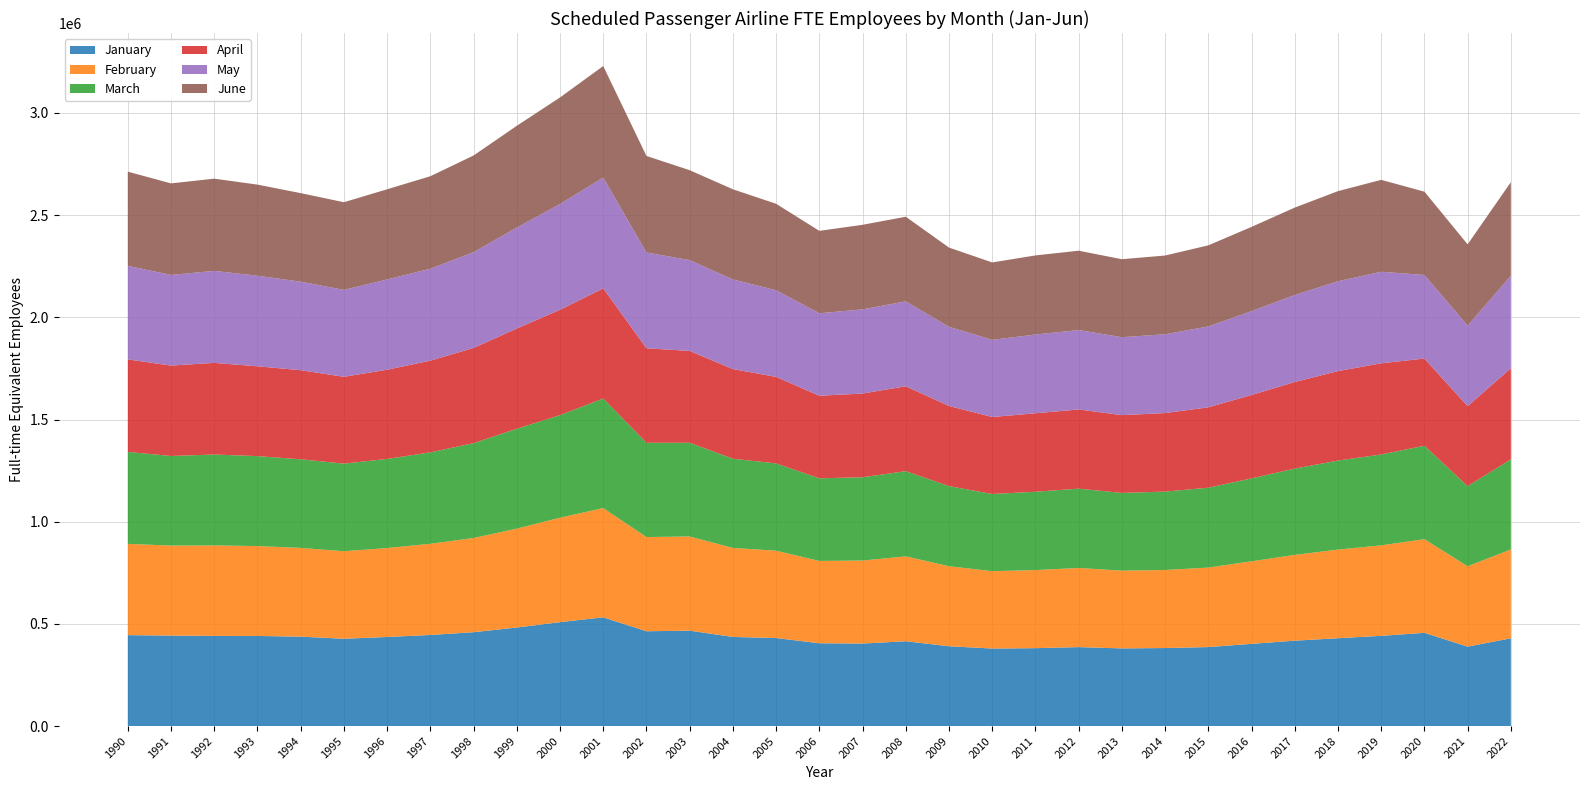

Reading left to right, transcribe all the data shown in this chart.

January: 444942	442631	441092	440974	437497	427201	435941	445713	459275	482248	508479	532065	463974	466881	436125	430780	405214	403730	415071	390584	379322	381189	386359	380042	381819	386528	402270	417833	429842	441520	456243	388779	429368
February: 446649	440552	442854	439838	434257	428280	435178	446123	461096	483826	511047	534614	460963	460852	435493	427358	402836	406207	415394	391605	378555	382109	387236	380414	381985	388976	403917	419762	433696	442778	458229	393115	434913
March: 449953	438503	444758	440145	433680	428601	436153	447469	463887	488942	501920	536348	461395	458598	436690	427093	404374	407523	416914	392053	377807	383311	388113	380540	383575	390817	405983	422278	435710	444708	457260	392250	440836
April: 452719	442299	448494	439506	435904	425008	436458	448788	465979	490407	515640	538842	462525	449288	438581	423461	403935	409689	415389	392112	376663	384008	387646	380487	384265	393439	407763	423747	437745	446132	426689	391054	446014
May: 457763	443601	450184	443295	433210	425260	441722	449869	468667	493798	517481	542084	468541	444410	438833	423723	403667	411922	415492	387442	377515	385302	388462	381372	385619	395621	410338	425656	439711	447945	409016	394368	452286
June: 460876	447943	451298	445770	433354	429036	441252	452606	473148	498091	521439	545910	472404	440028	441025	423304	403250	413736	414155	387677	378859	387113	388291	381672	385243	396973	412333	427818	440929	449714	407693	397618	458144